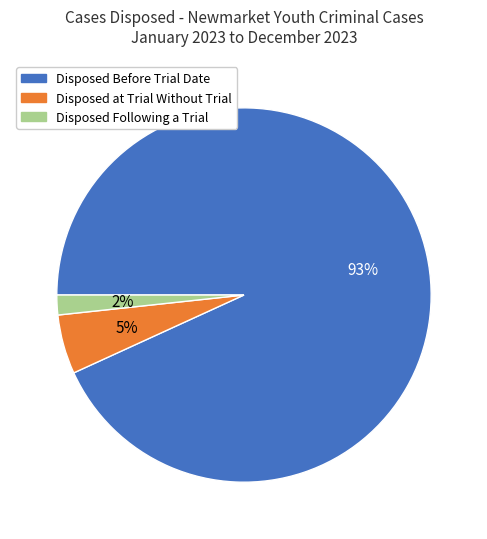

Is there any slice that represents more than half of the pie?

Yes